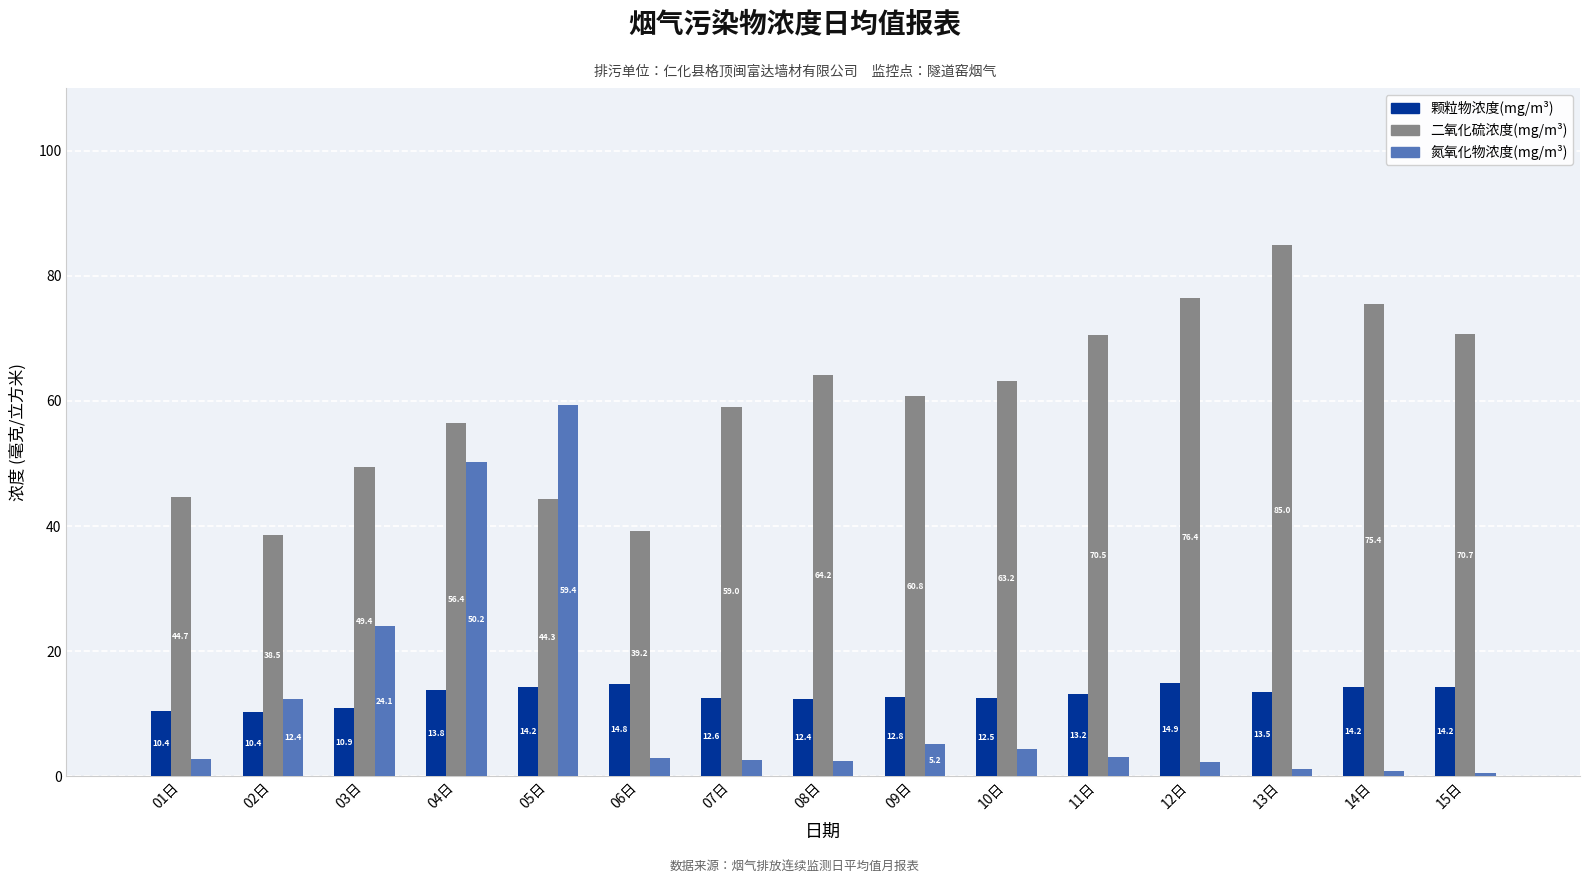

What are all the series names shown in the legend?

颗粒物浓度(mg/m³), 二氧化硫浓度(mg/m³), 氮氧化物浓度(mg/m³)